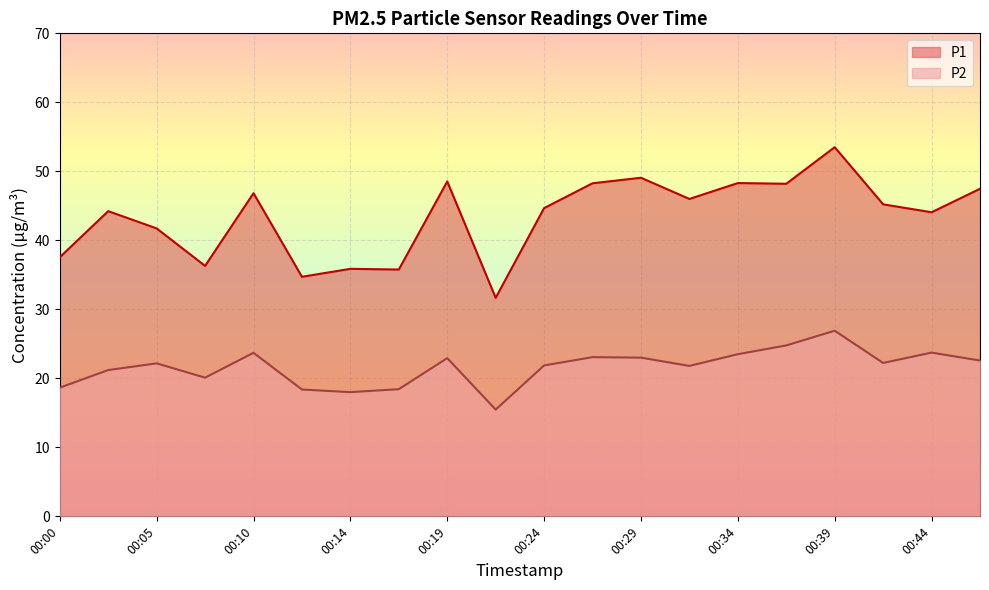

What is the total value across all series at 00:27?

71.3